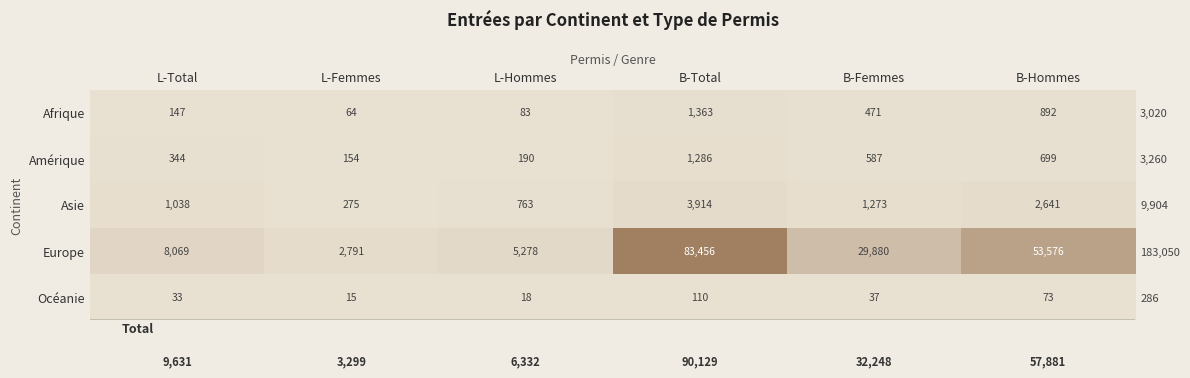

Where does the Afrique series first go above 471?

B-Total